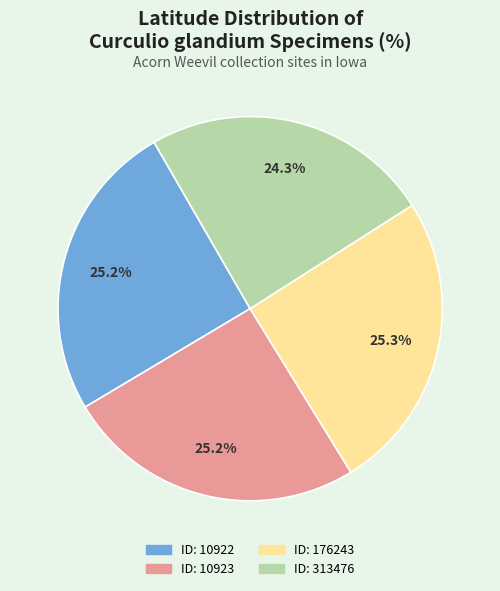

Is there any slice that represents more than half of the pie?

No